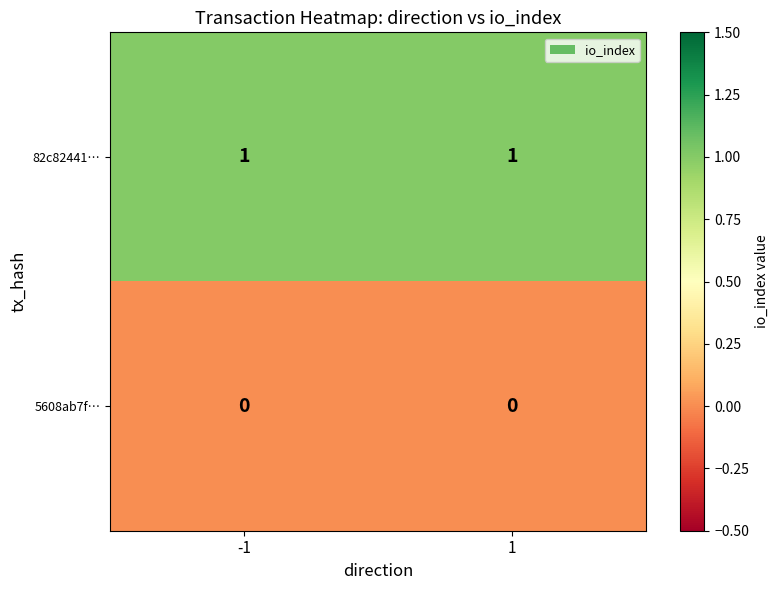

Reading right to left, extract all data points from this chart.

82c82441…: 1=1	-1=1
5608ab7f…: 1=0	-1=0